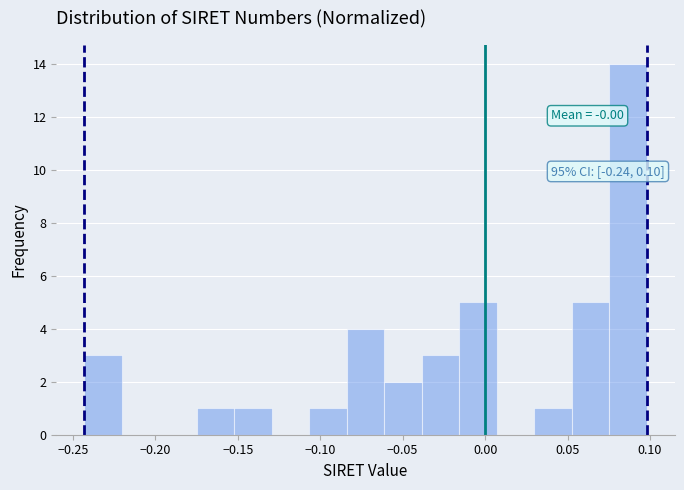

Which range on the x-axis has the tallest bar?

0.075 to 0.100